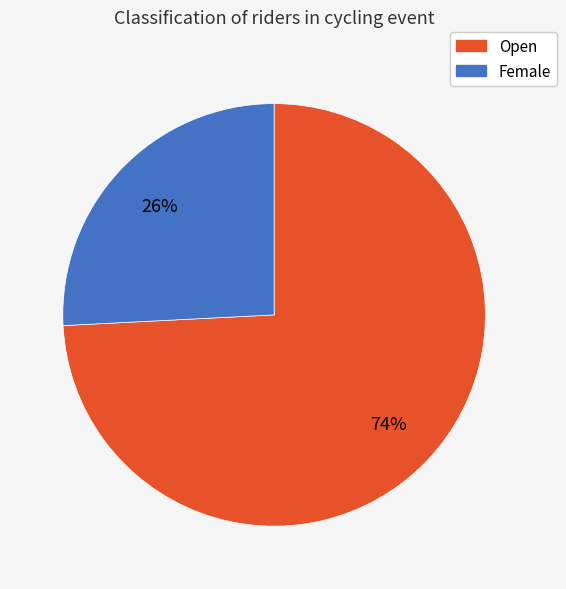

How many slices are in this pie chart?

2